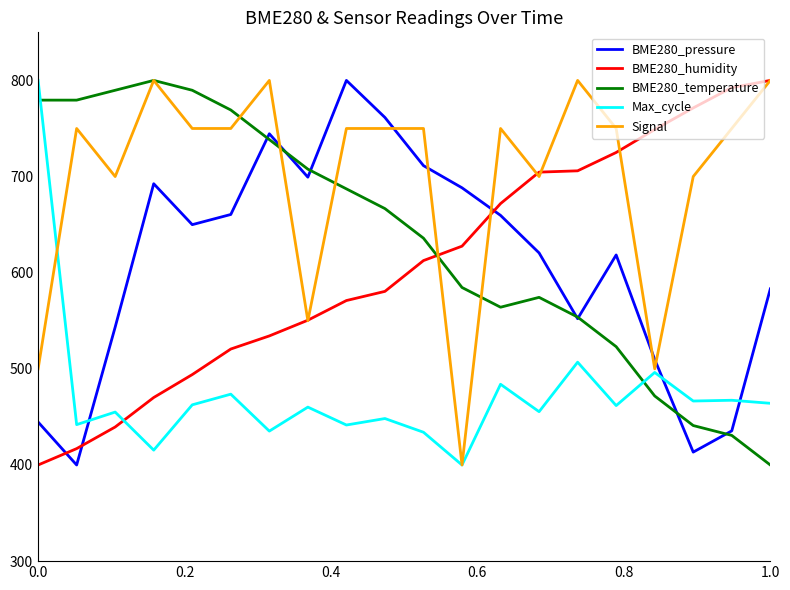

Which series has the largest total across all categories?

Signal